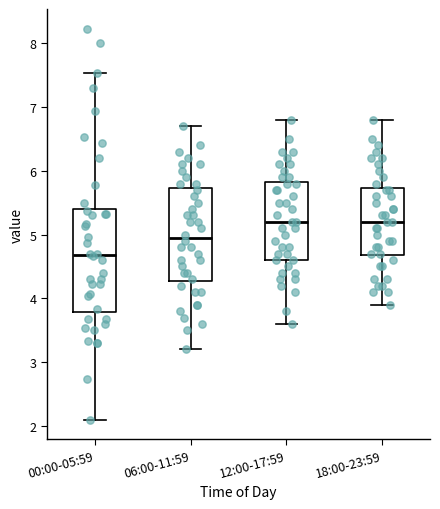

Reading left to right, transcribe this box plot: for each box, give where its median line is, the range the box spans, and where its two whiskers end, as read against the y-axis. The values are not printed on the chart, so give them approximately, as read against the axis.

00:00-05:59: median 4.7, box 3.8 to 5.4, whiskers 2.1 to 7.5
06:00-11:59: median 5.0, box 4.3 to 5.7, whiskers 3.2 to 6.7
12:00-17:59: median 5.2, box 4.6 to 5.8, whiskers 3.6 to 6.8
18:00-23:59: median 5.2, box 4.7 to 5.7, whiskers 3.9 to 6.8